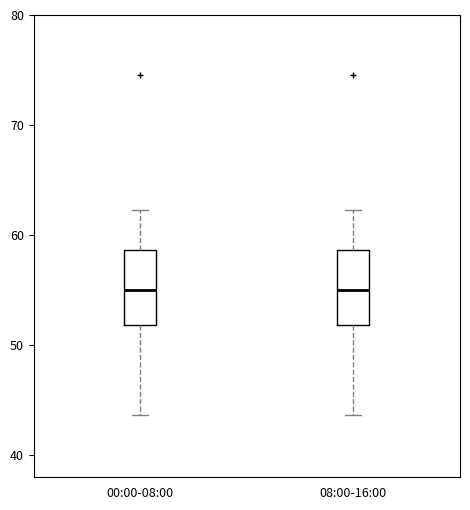

Where does the lower whisker of the box for 08:00-16:00 end on the y-axis? The values are not printed on the chart, so give them approximately, as read against the axis.

44